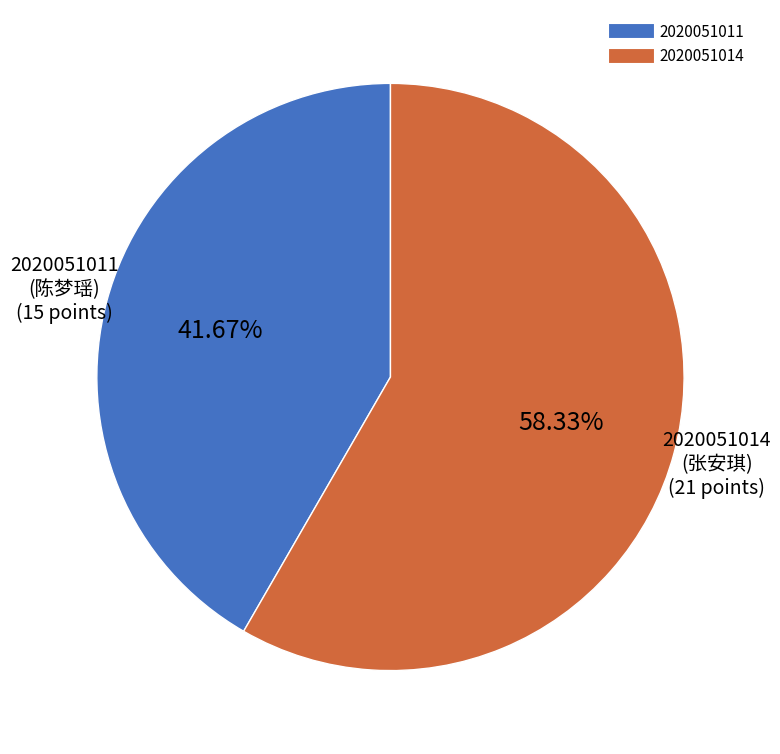

Is there a majority slice in this chart?

Yes